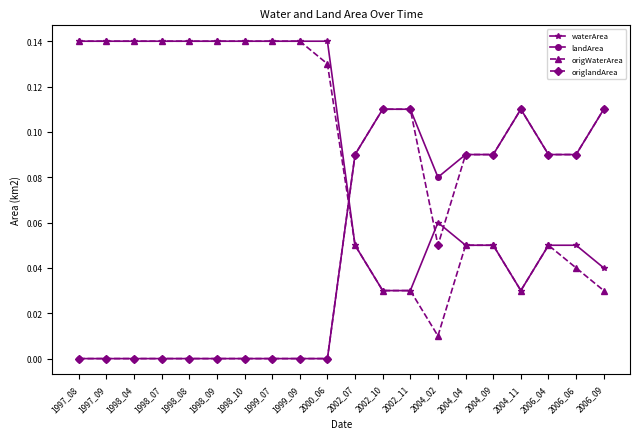

The value of landArea at 1998_10 is 0.0. True or false?

True